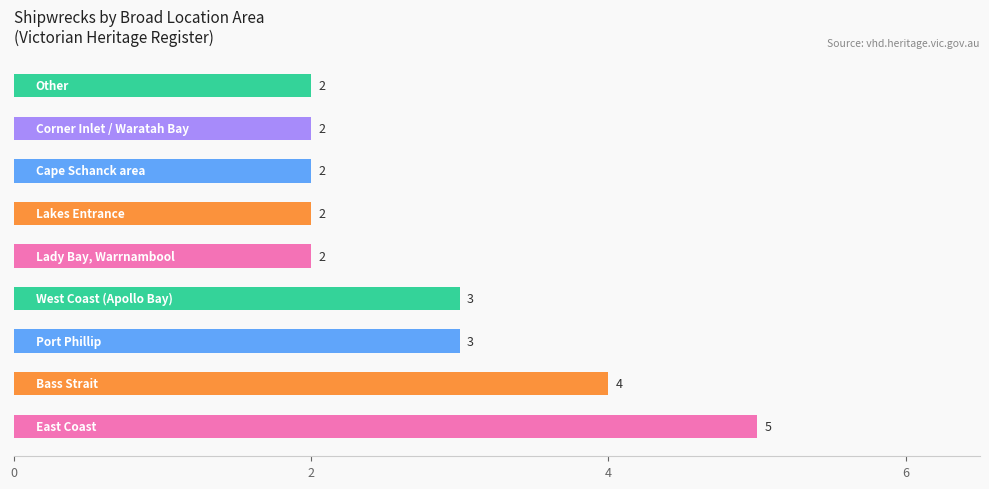

How many series are shown in this chart?

1